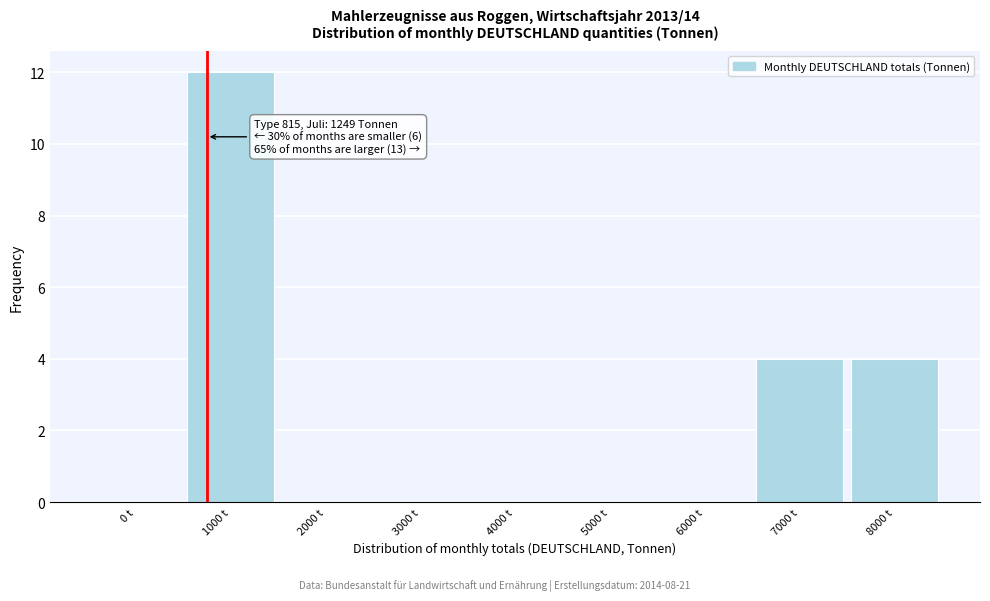

Reading right to left, transcribe all the data shown in this chart.

8000 t=4	7000 t=4	6000 t=0	5000 t=0	4000 t=0	3000 t=0	2000 t=0	1000 t=12	0 t=0